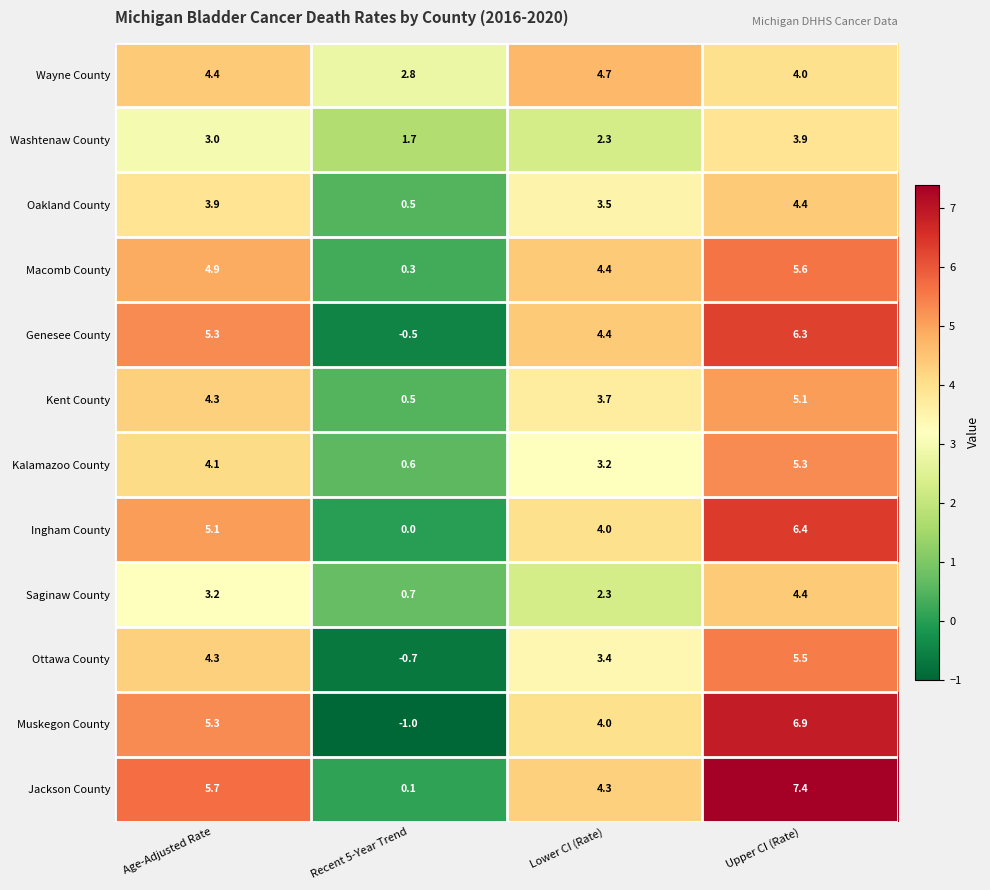

List the labels in order of Ottawa County value, smallest first.

Recent 5-Year Trend, Lower CI (Rate), Age-Adjusted Rate, Upper CI (Rate)